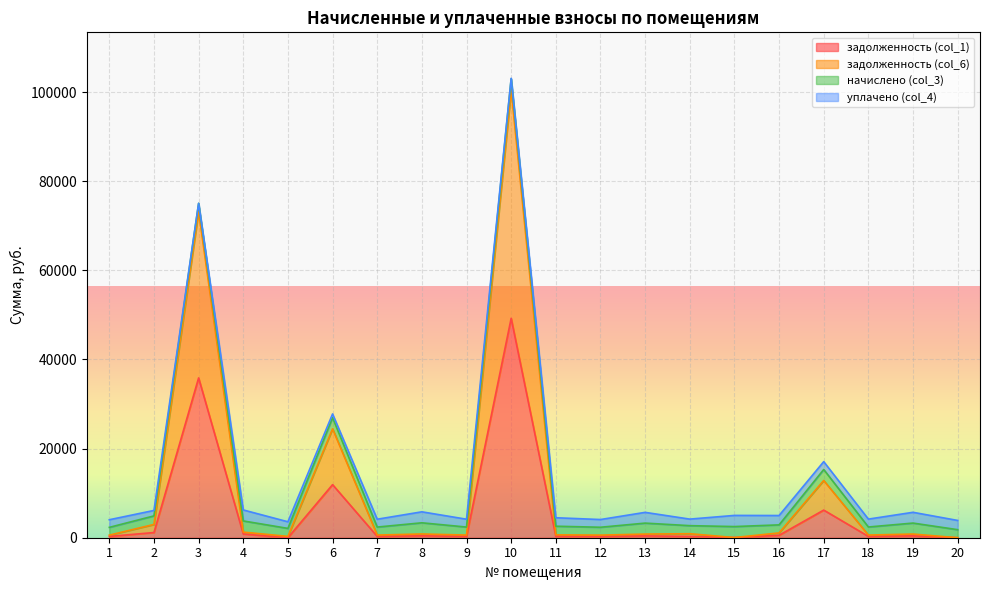

At which category is the sum across all series the highest?

10